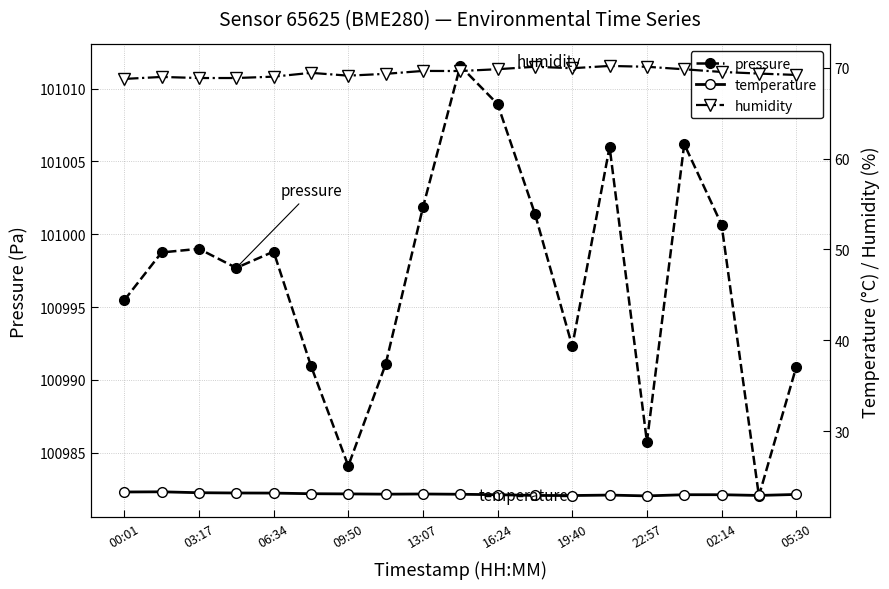

True or false: pressure has more than 2 interior local peaks.

True